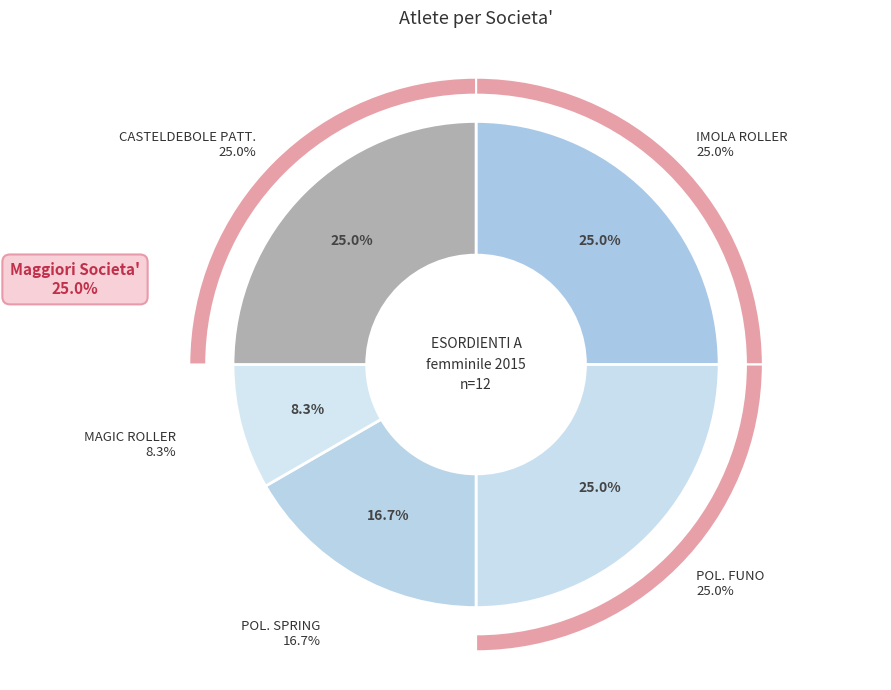

Does POL. SPRING account for over 50% of the chart?

No